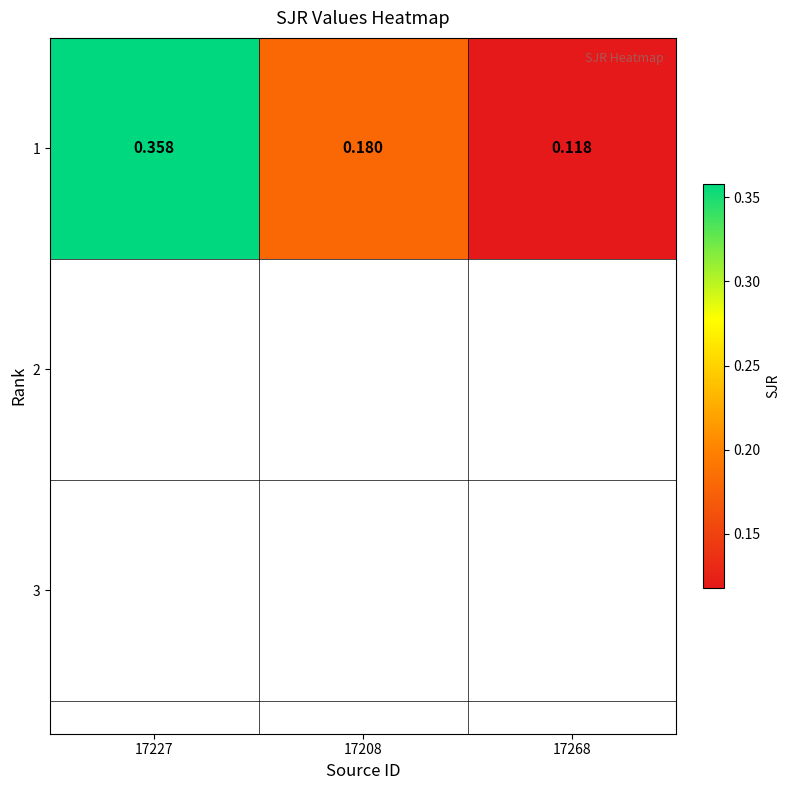

Between 17268 and 17208, which is larger?

17208